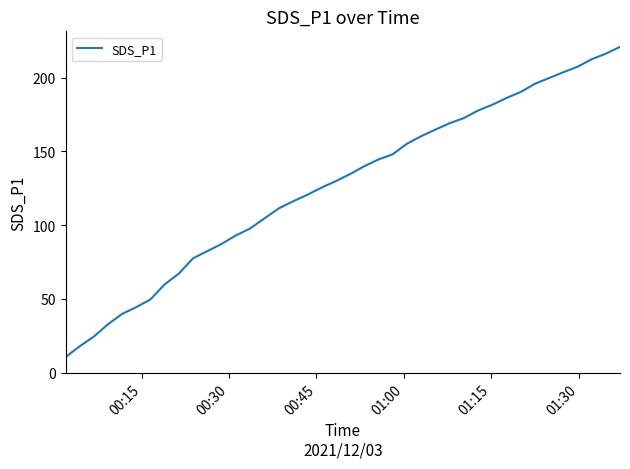

What is the average value?

126.8